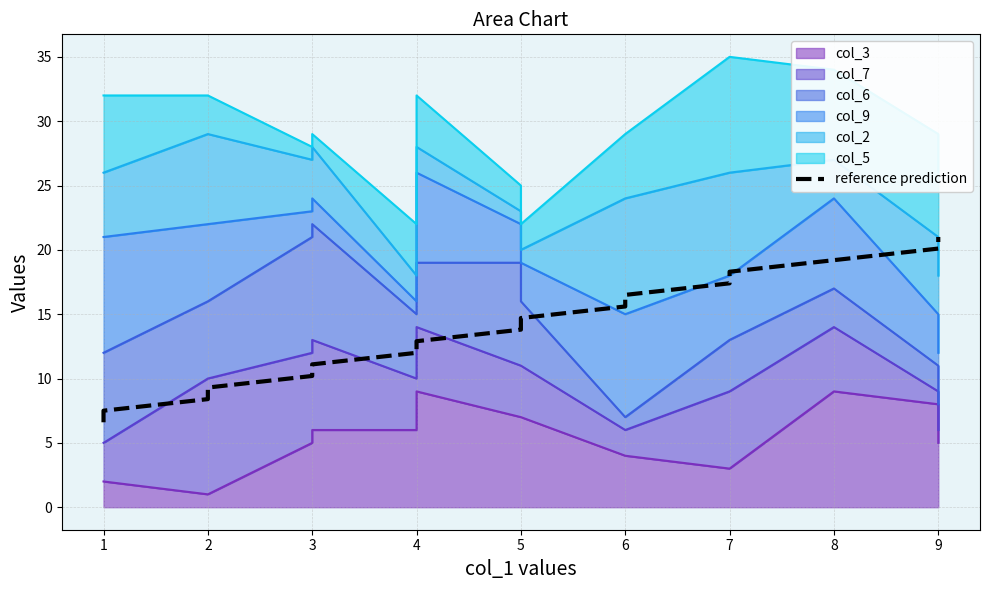

True or false: there are more than 1 points higher than both neighbors.

False